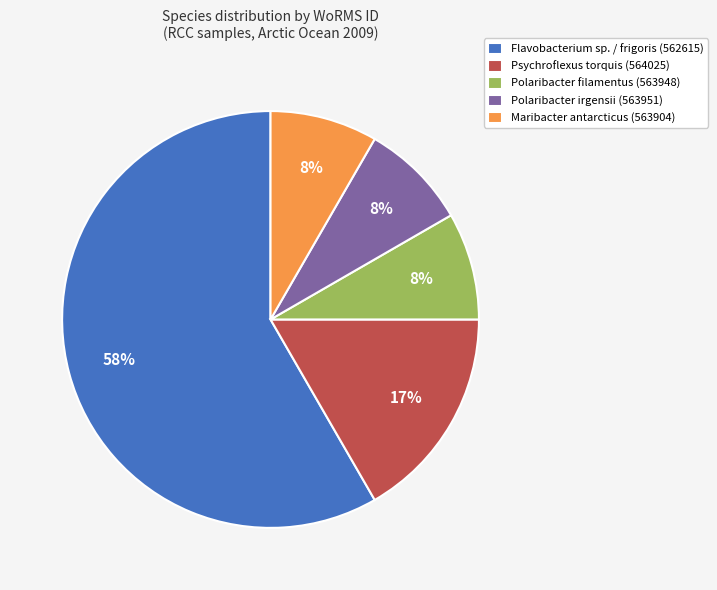

How many slices are in this pie chart?

5